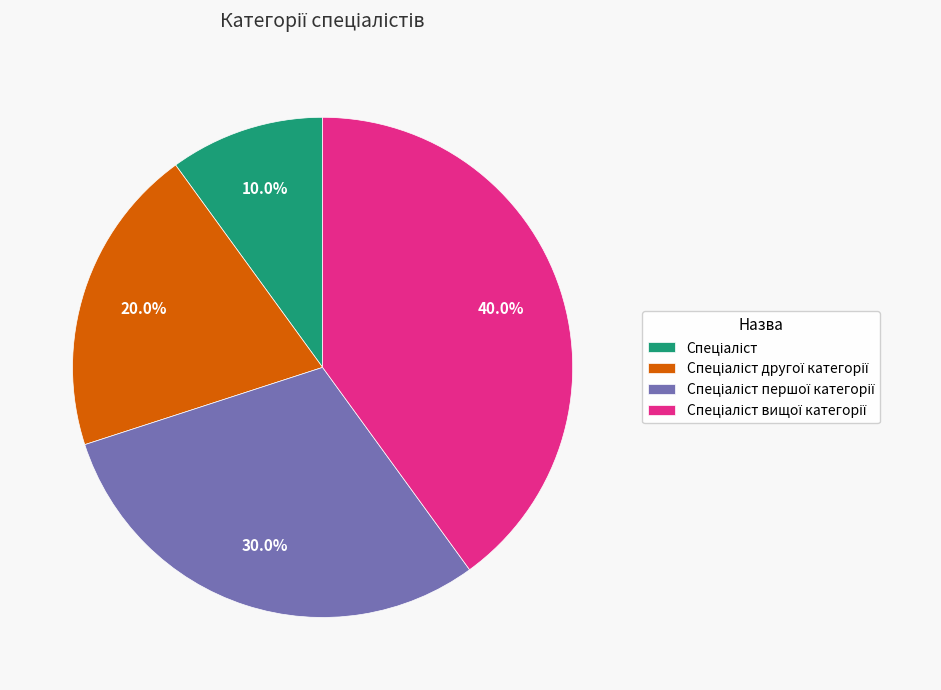

Does any single category account for the majority?

No